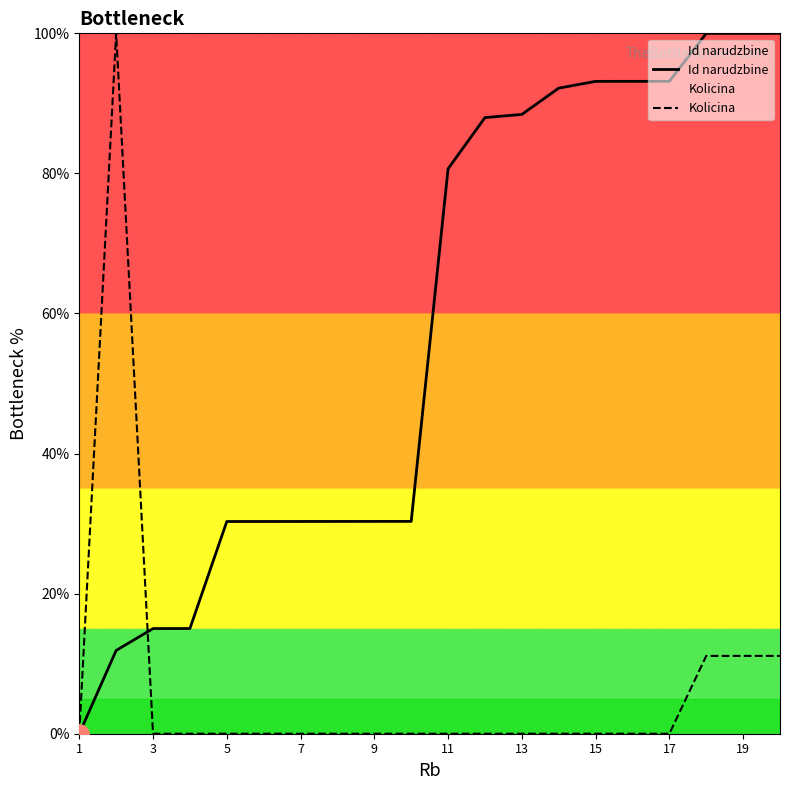

Between 3 and 11, which series saw the biggest shift?

Id narudzbine